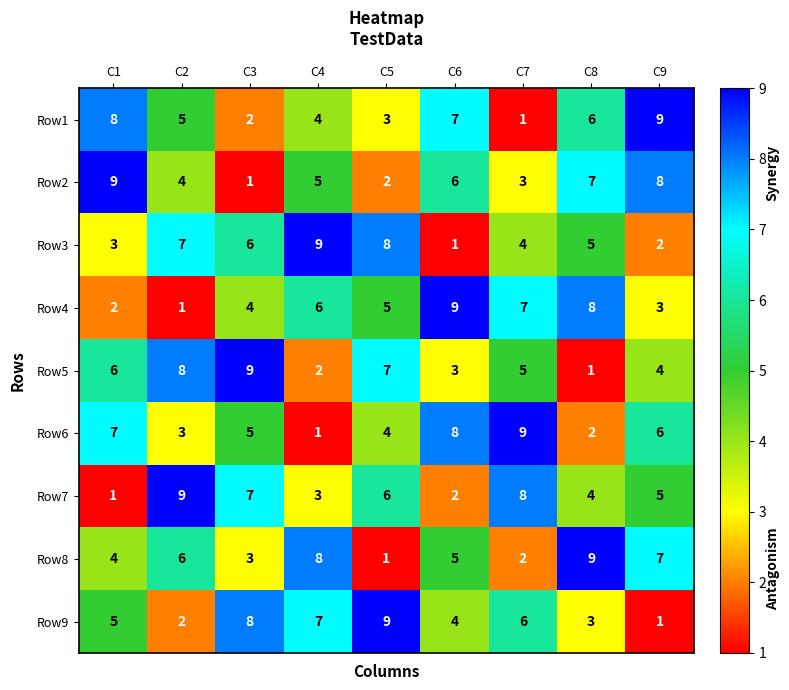

Read the Row2 value at C6.

6